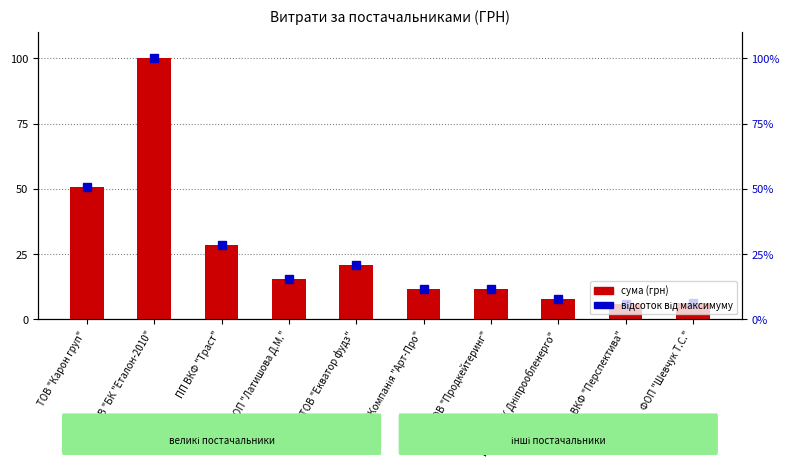

What is the value of the 7th bar from the left?

11.4